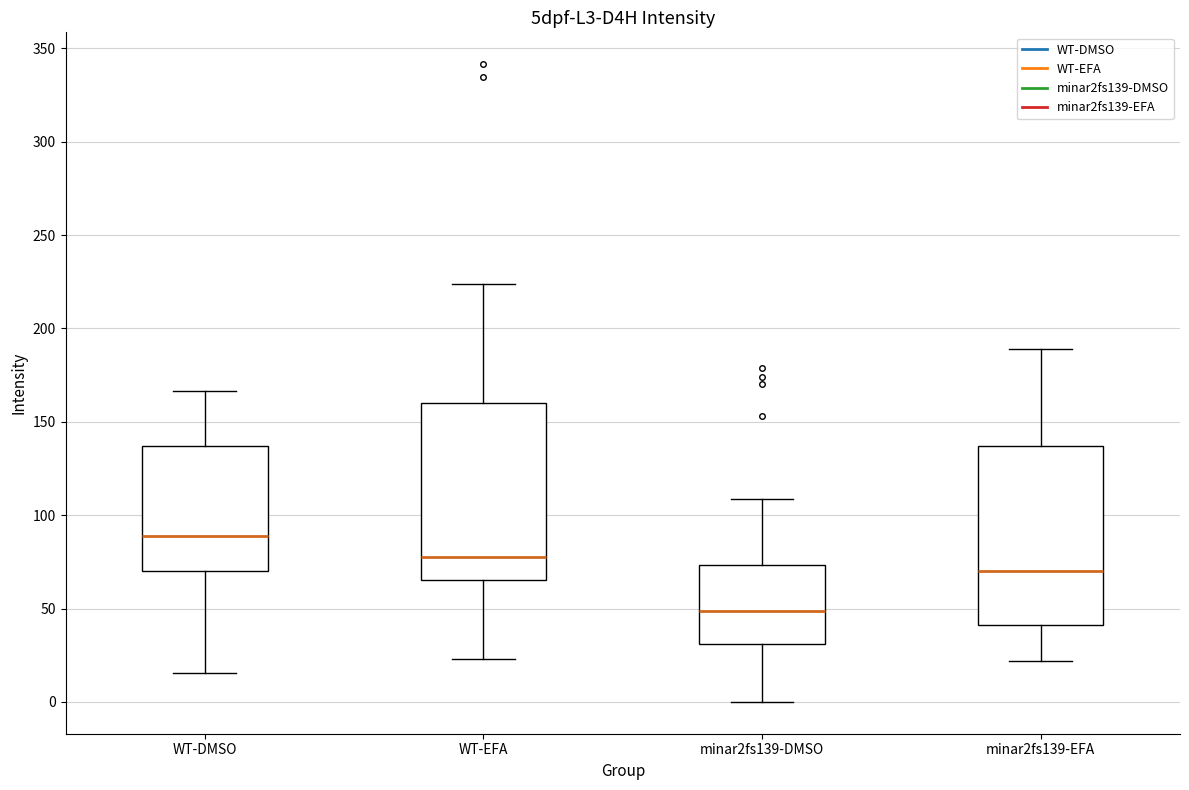

Reading left to right, transcribe this box plot: for each box, give where its median line is, the range the box spans, and where its two whiskers end, as read against the y-axis. The values are not printed on the chart, so give them approximately, as read against the axis.

WT-DMSO: median 90, box 70 to 135, whiskers 15 to 165
WT-EFA: median 80, box 65 to 160, whiskers 25 to 225
minar2fs139-DMSO: median 50, box 30 to 75, whiskers 0 to 110
minar2fs139-EFA: median 70, box 40 to 135, whiskers 20 to 190